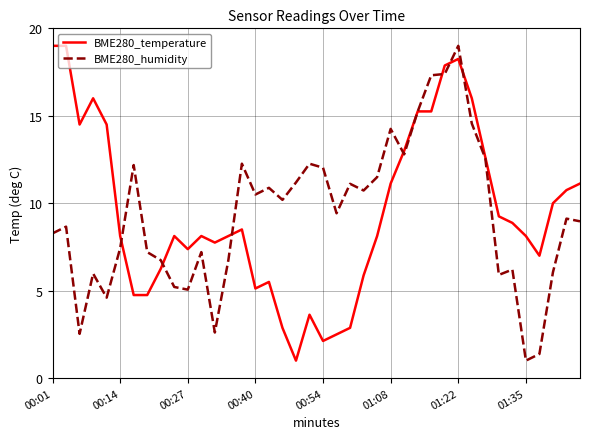

What is the maximum value for BME280_humidity?

19.0